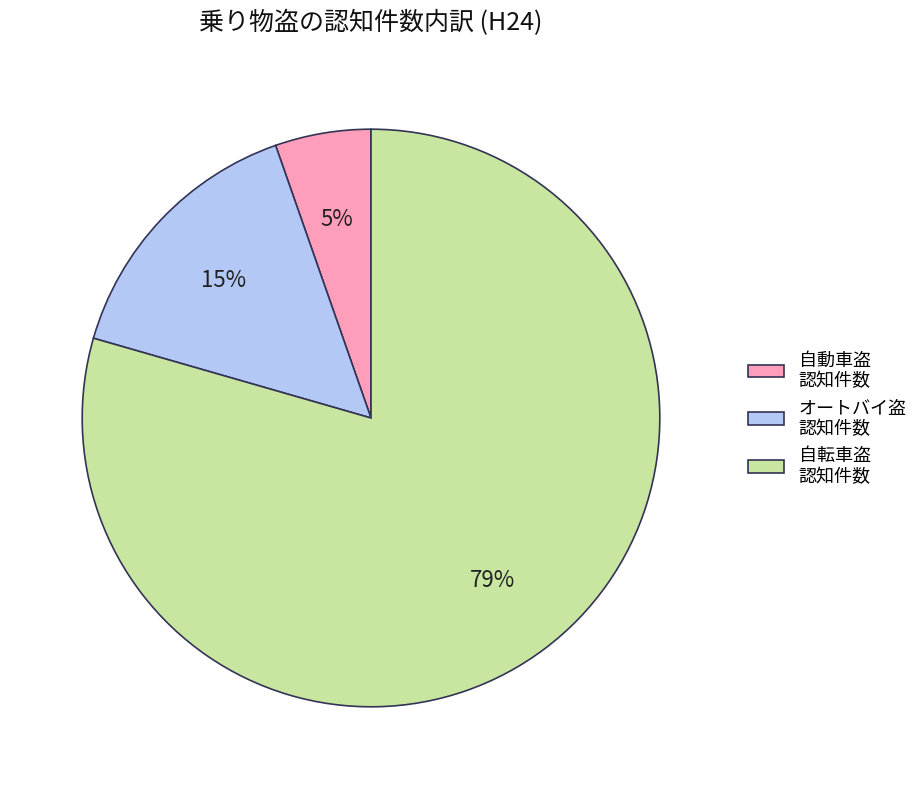

Which slice represents more than half of the pie?

自転車盗 認知件数